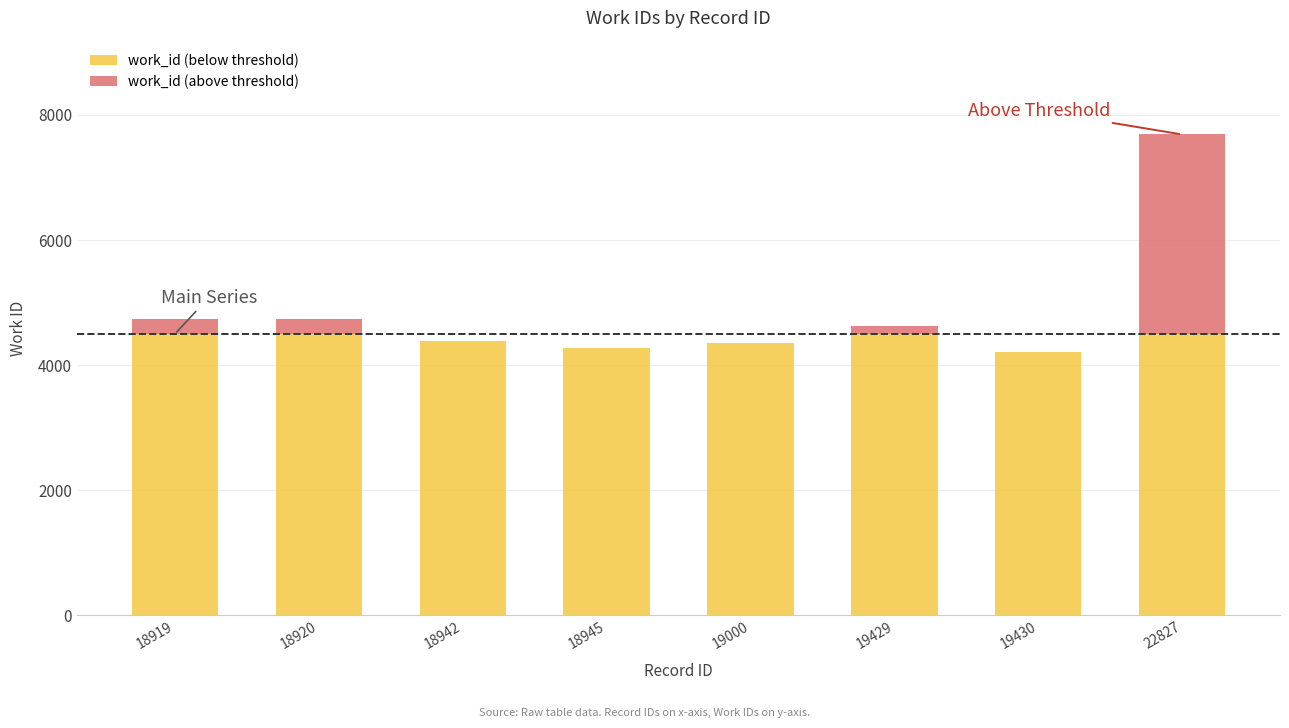

At which category is the sum across all series the highest?

22827